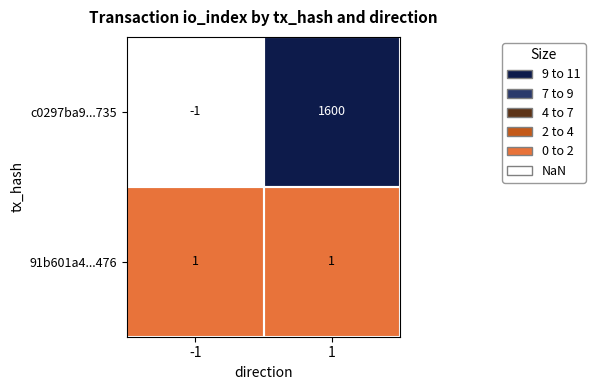

What is the total value across all series at 1?

1601